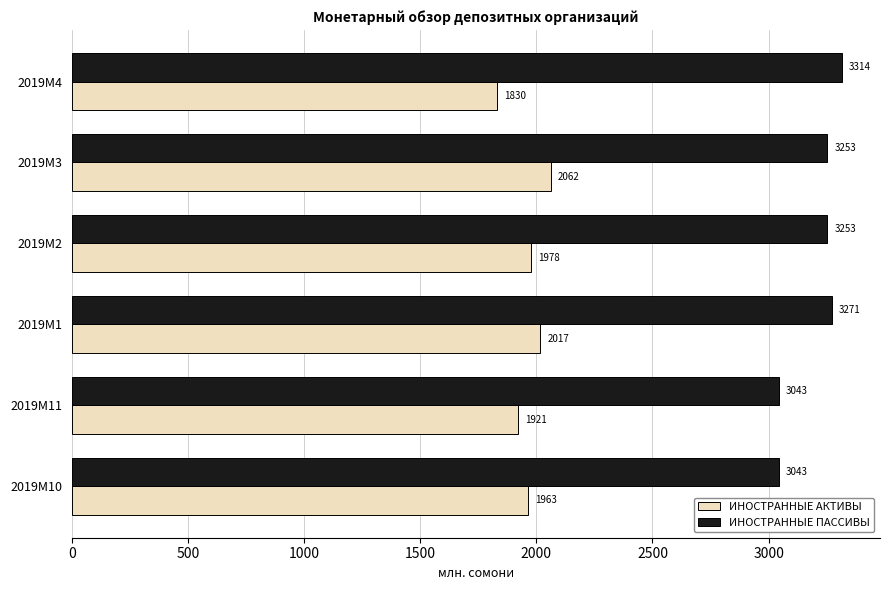

At how many categories does at least one series exceed 2600?

6